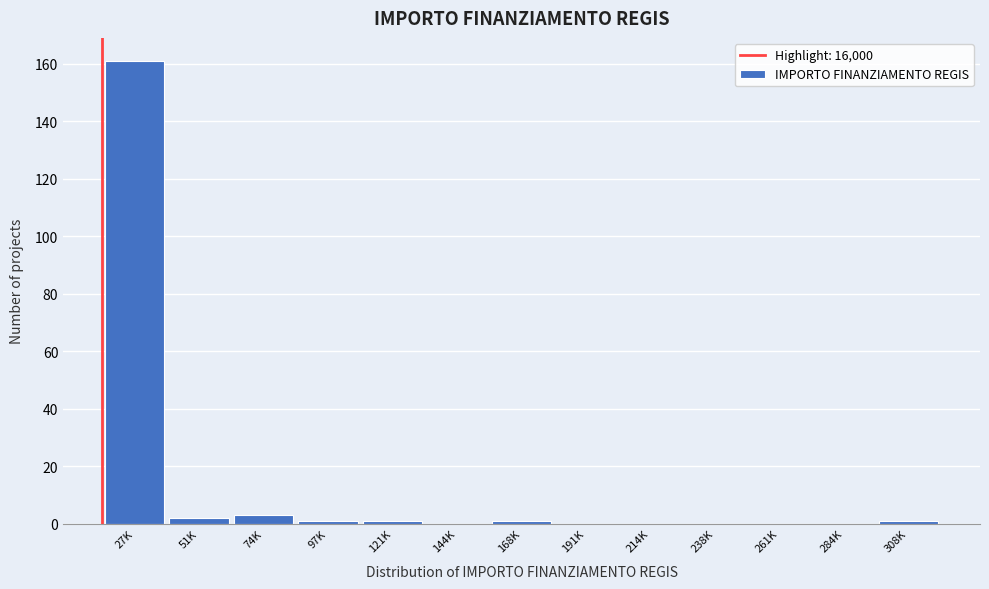

Reading left to right, extract all data points from this chart.

27K=161	51K=2	74K=3	97K=1	121K=1	144K=0	168K=1	191K=0	214K=0	238K=0	261K=0	284K=0	308K=1